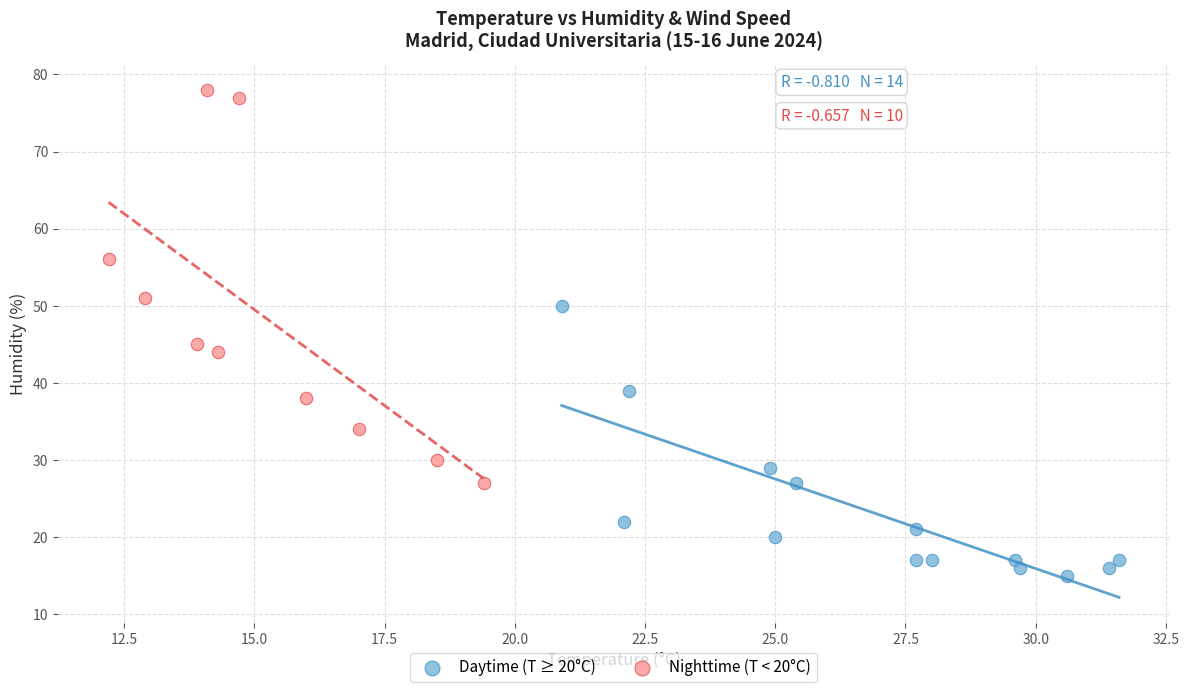

Which series reaches the minimum Y coordinate?

Daytime (T ≥ 20°C)